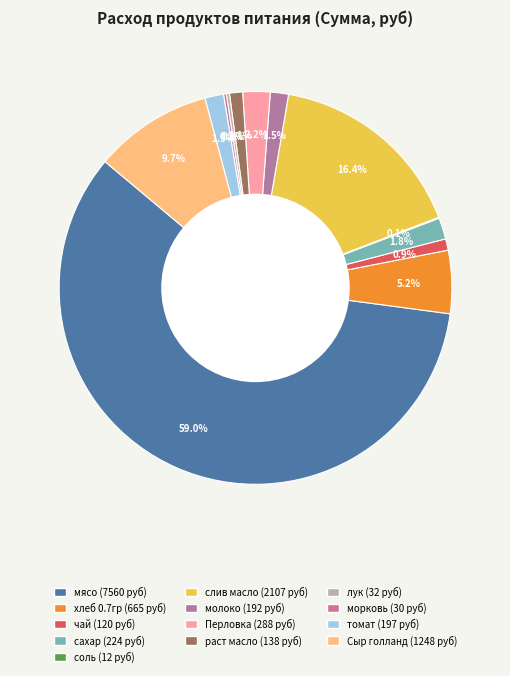

What is the change in value from чай to соль?

-108.5